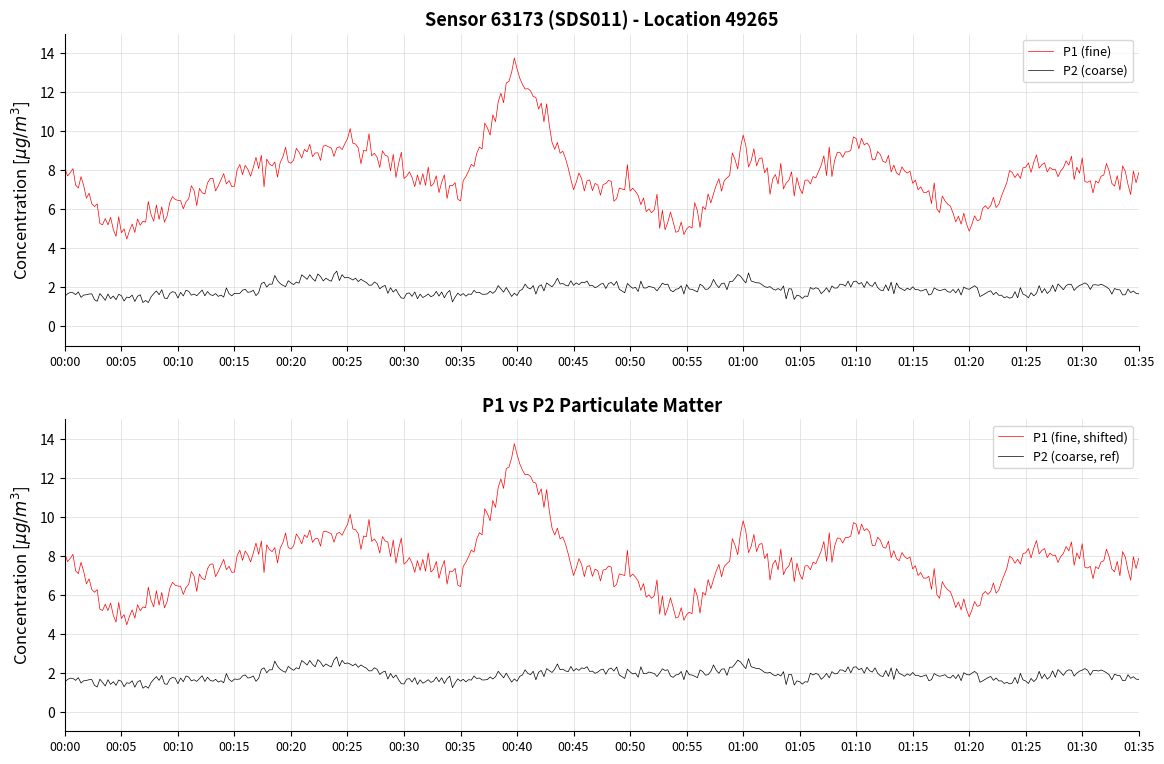

Which category has the highest value in the P1 series?

00:40